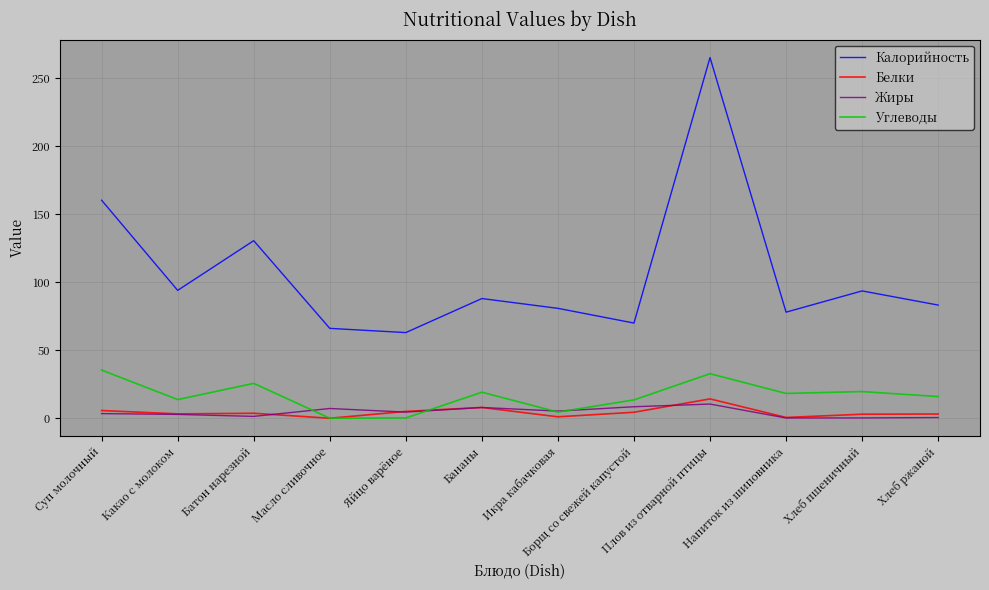

True or false: Углеводы and Жиры intersect in this chart.

True